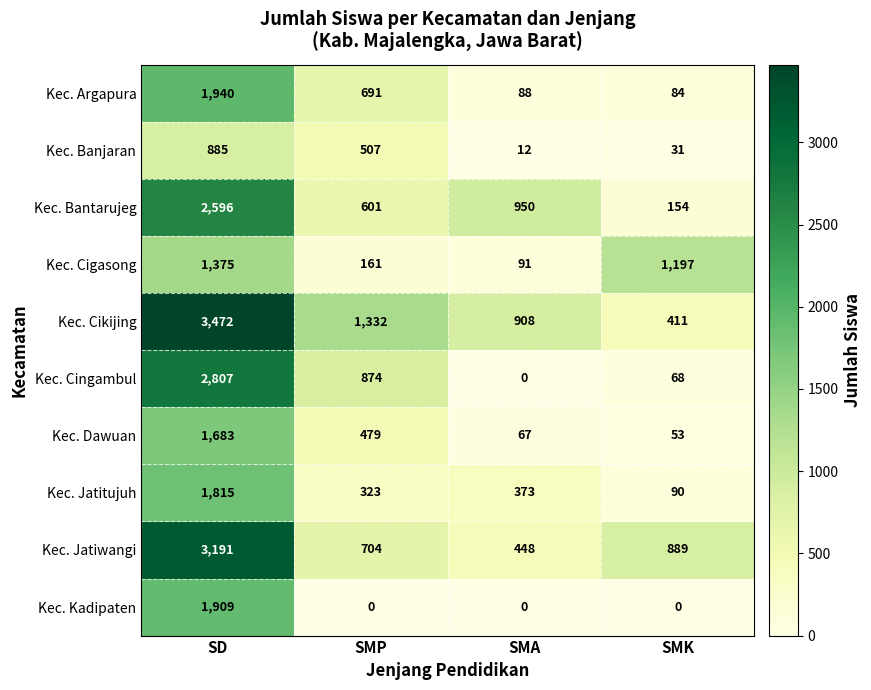

Rank the series by their maximum value, from lowest to highest.

Kec. Banjaran, Kec. Cigasong, Kec. Dawuan, Kec. Jatitujuh, Kec. Kadipaten, Kec. Argapura, Kec. Bantarujeg, Kec. Cingambul, Kec. Jatiwangi, Kec. Cikijing